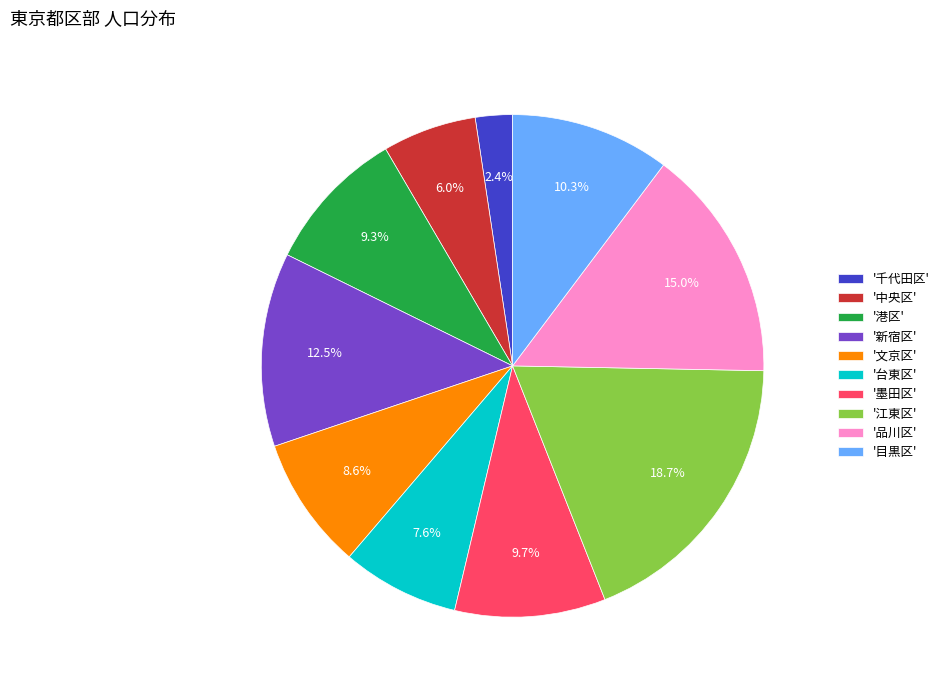

What is the largest slice in the pie chart?

'江東区'